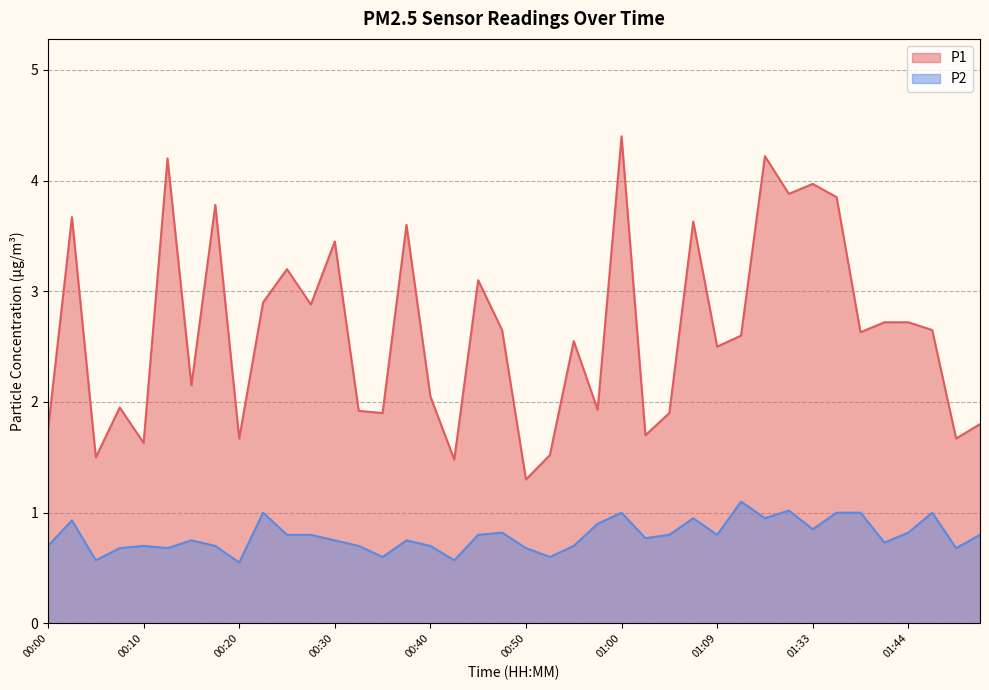

Reading left to right, what are all the values shown in this chart?

P1: 00:00=1.8	00:03=3.7	00:05=1.5	00:08=1.9	00:10=1.6	00:13=4.2	00:15=2.1	00:18=3.8	00:20=1.7	00:23=2.9	00:25=3.2	00:28=2.9	00:30=3.5	00:33=1.9	00:35=1.9	00:38=3.6	00:40=2.0	00:42=1.5	00:45=3.1	00:47=2.6	00:50=1.3	00:52=1.5	00:55=2.5	00:57=1.9	01:00=4.4	01:02=1.7	01:05=1.9	01:07=3.6	01:09=2.5	01:12=2.6	01:29=4.2	01:31=3.9	01:33=4.0	01:36=3.9	01:38=2.6	01:41=2.7	01:44=2.7	01:46=2.6	01:49=1.7	01:51=1.8
P2: 00:00=0.7	00:03=0.9	00:05=0.6	00:08=0.7	00:10=0.7	00:13=0.7	00:15=0.8	00:18=0.7	00:20=0.6	00:23=1.0	00:25=0.8	00:28=0.8	00:30=0.8	00:33=0.7	00:35=0.6	00:38=0.8	00:40=0.7	00:42=0.6	00:45=0.8	00:47=0.8	00:50=0.7	00:52=0.6	00:55=0.7	00:57=0.9	01:00=1.0	01:02=0.8	01:05=0.8	01:07=0.9	01:09=0.8	01:12=1.1	01:29=0.9	01:31=1.0	01:33=0.8	01:36=1.0	01:38=1.0	01:41=0.7	01:44=0.8	01:46=1.0	01:49=0.7	01:51=0.8